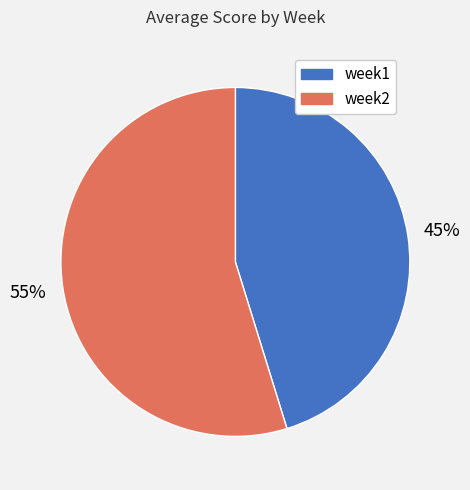

Is there a majority slice in this chart?

Yes